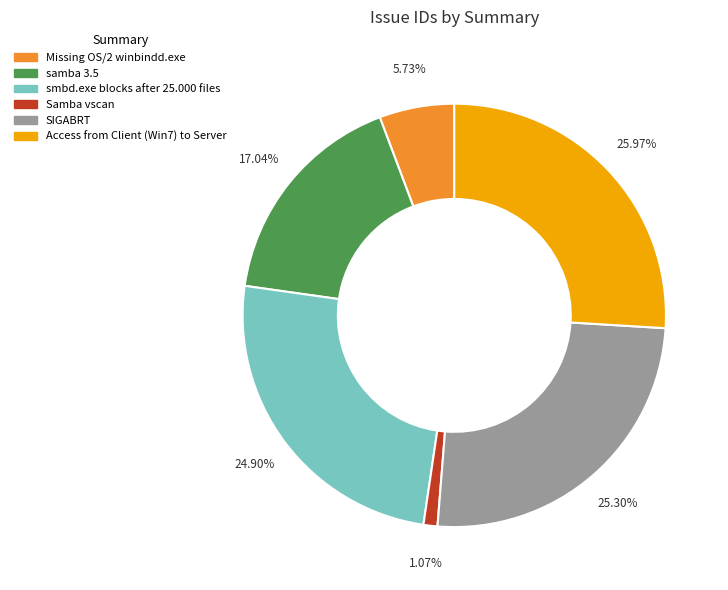

Do samba 3.5 and Samba vscan together represent more than half of the pie?

No